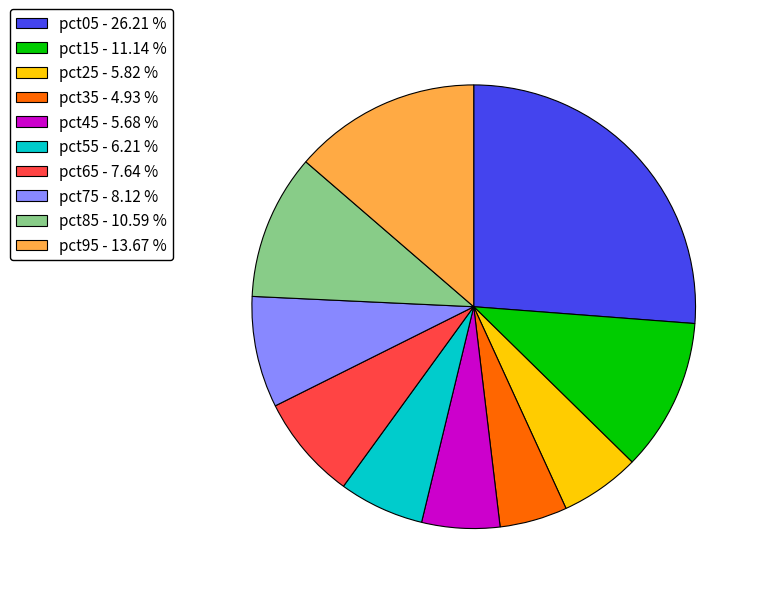

Does pct85 - 10.59 % represent more than half of the total?

No